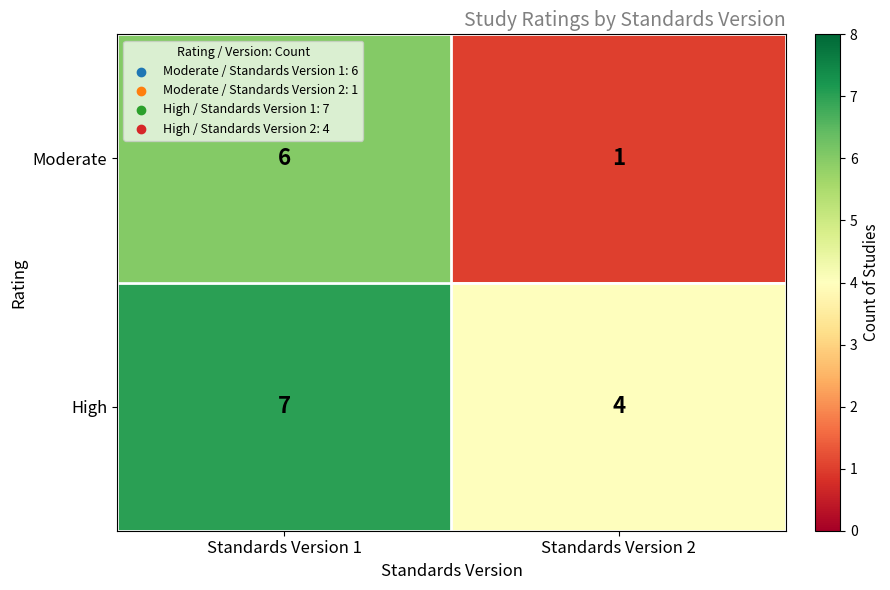

Where is Moderate nearest to the value 3?

Standards Version 2